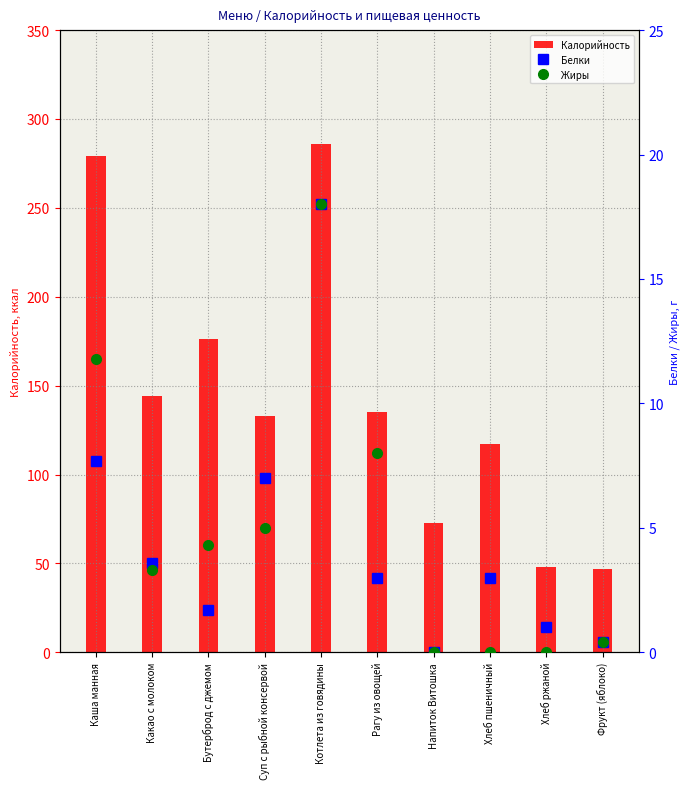

Which series has the largest total across all categories?

Калорийность